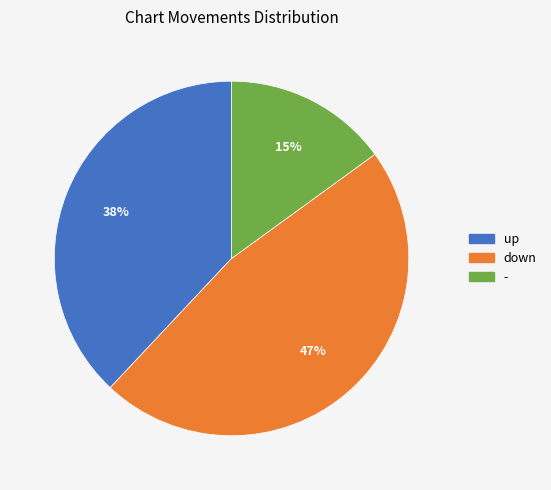

To the nearest percent, what is the average slice percentage?

33%